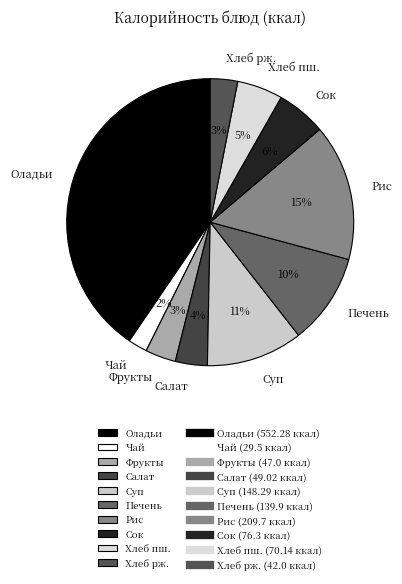

To the nearest percent, what percentage of the pie is Печень?

10%